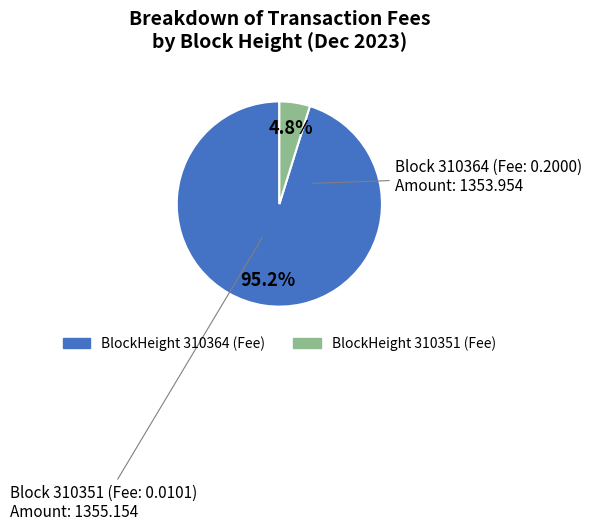

How many slices are in this pie chart?

2